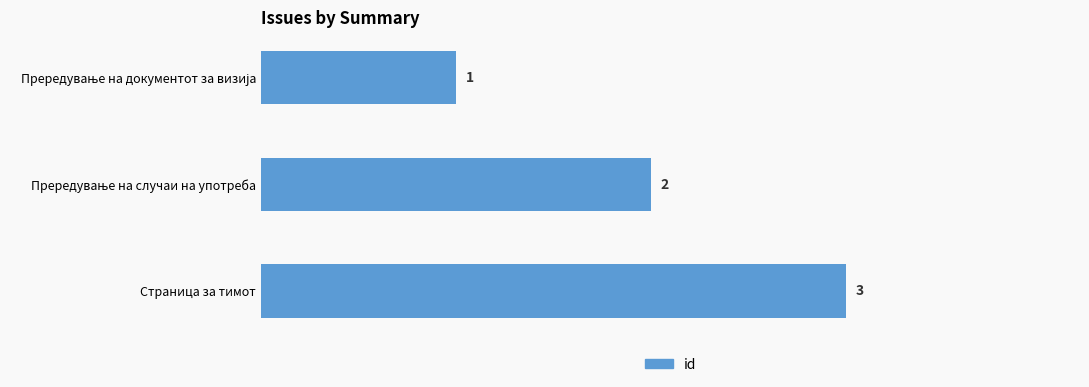

The chart shows a value of 3 at Страница за тимот. True or false?

True